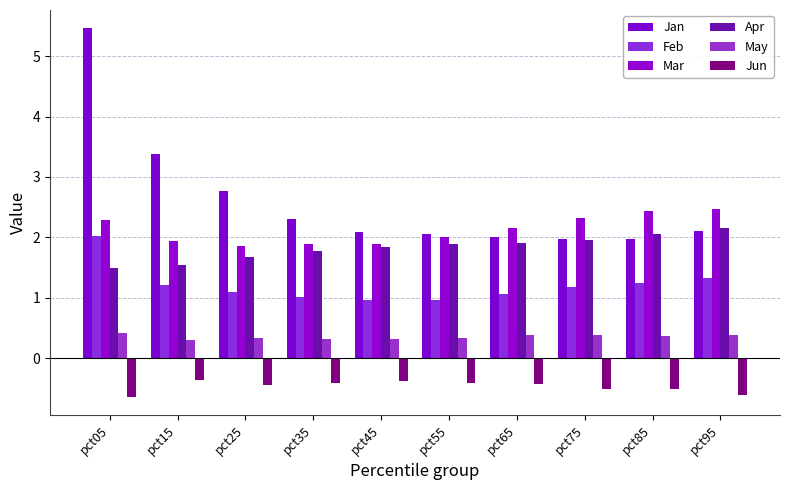

What is the highest value of the Mar series?

2.5